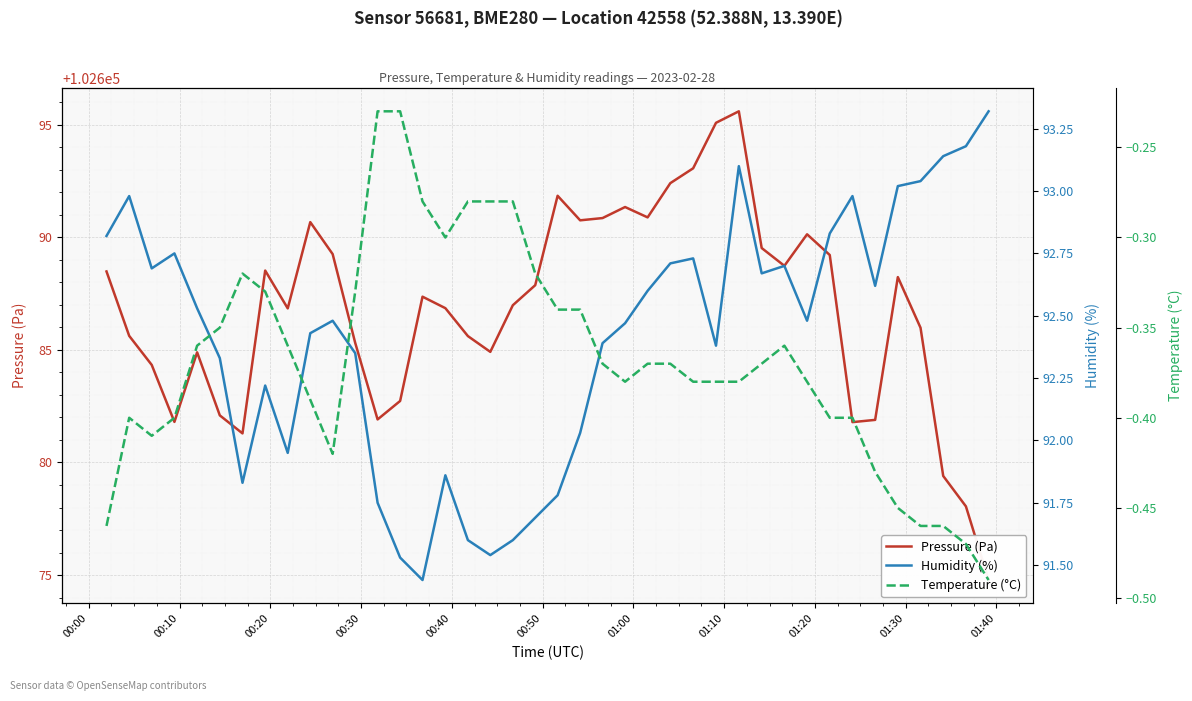

True or false: Temperature (°C) has a value of -0.1 at 25.

False